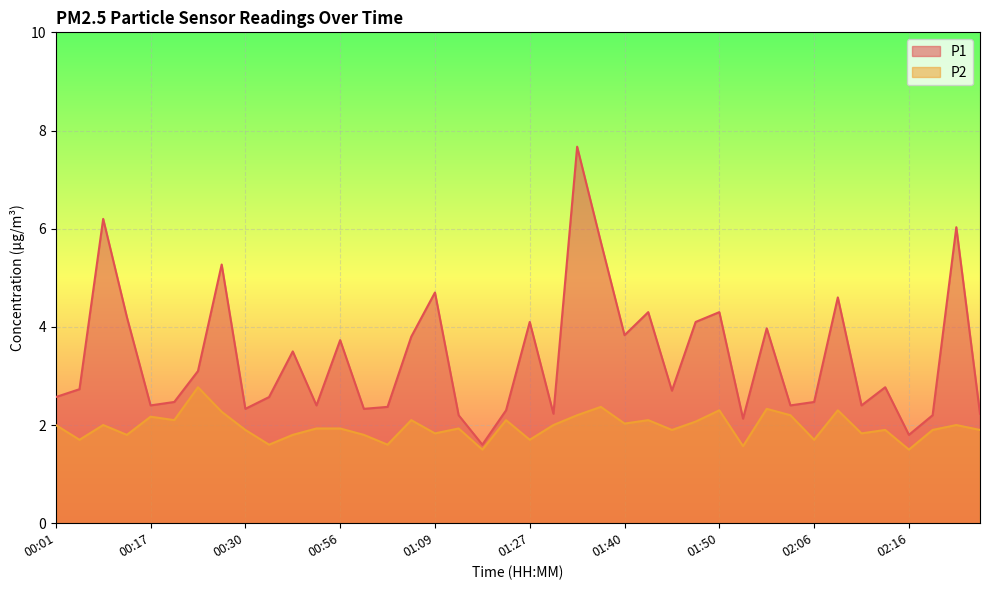

Rank the categories by P1 value from highest to lowest.

01:32, 00:09, 02:21, 01:38, 00:27, 01:09, 02:08, 01:43, 01:50, 00:11, 01:27, 01:48, 01:55, 01:40, 01:07, 00:56, 00:38, 00:25, 02:14, 00:04, 01:45, 00:01, 00:32, 00:22, 02:06, 00:17, 00:51, 02:03, 02:11, 01:04, 00:30, 01:02, 01:20, 01:30, 02:24, 01:12, 02:19, 01:53, 02:16, 01:15